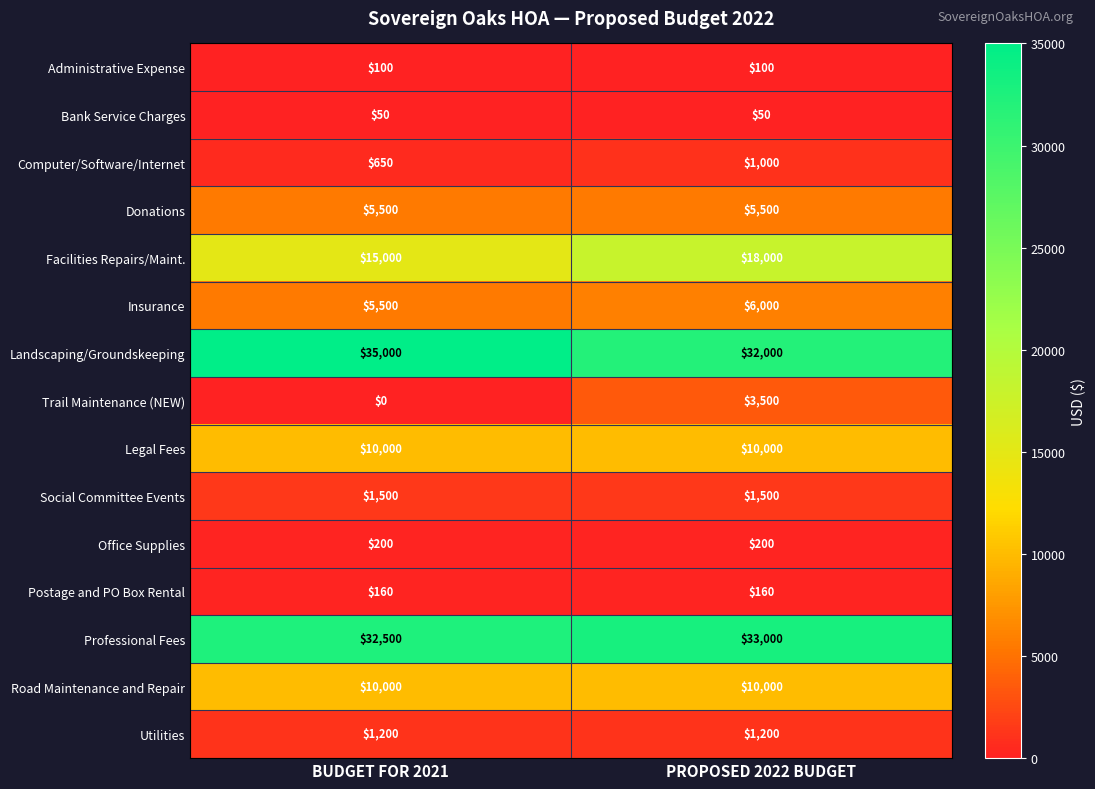

Which label corresponds to the smallest value in the chart?

BUDGET FOR 2021